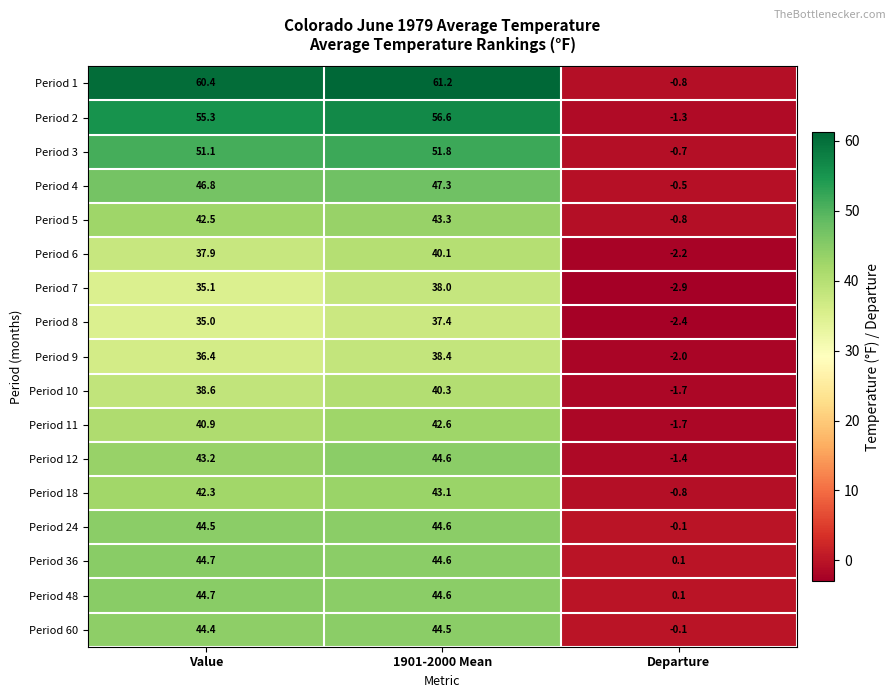

The value of Period 12 at 1901-2000 Mean is 44.6. True or false?

True